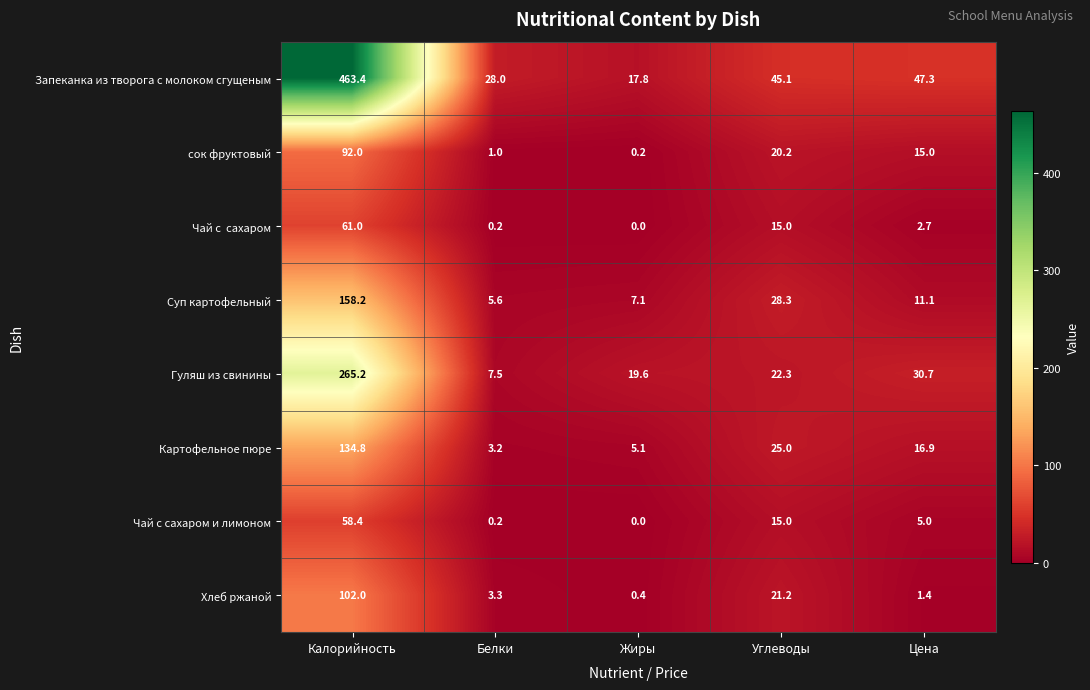

True or false: Картофельное пюре has a value of 25.0 at Углеводы.

True